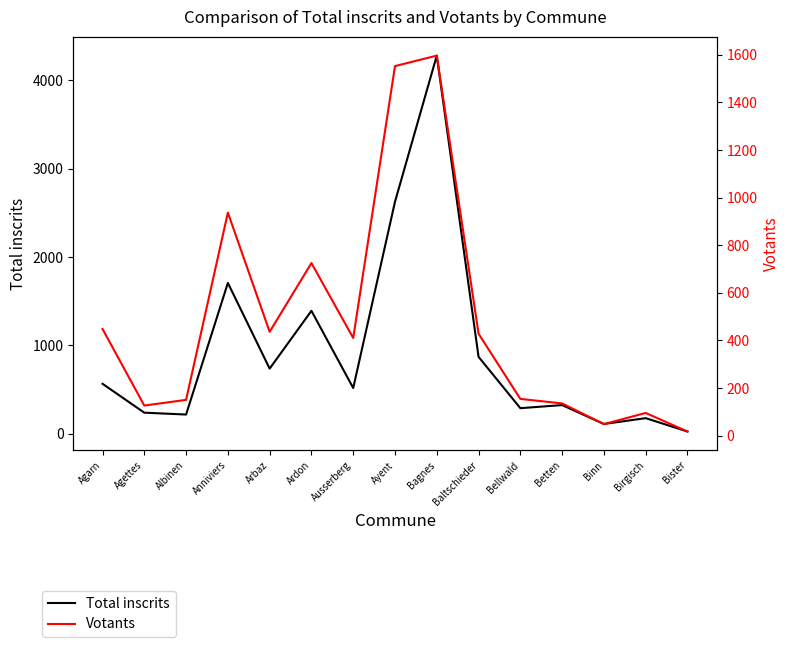

At which category is the sum across all series the highest?

Bagnes